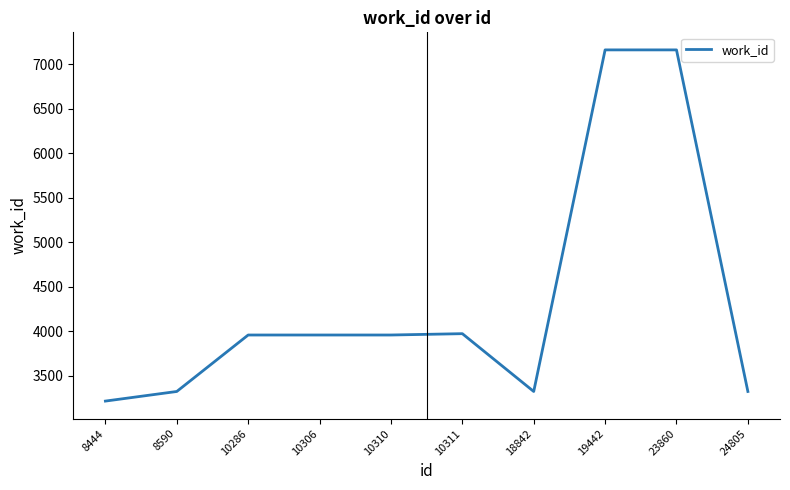

What is the sum of the values at 10286 and 24805?

7279